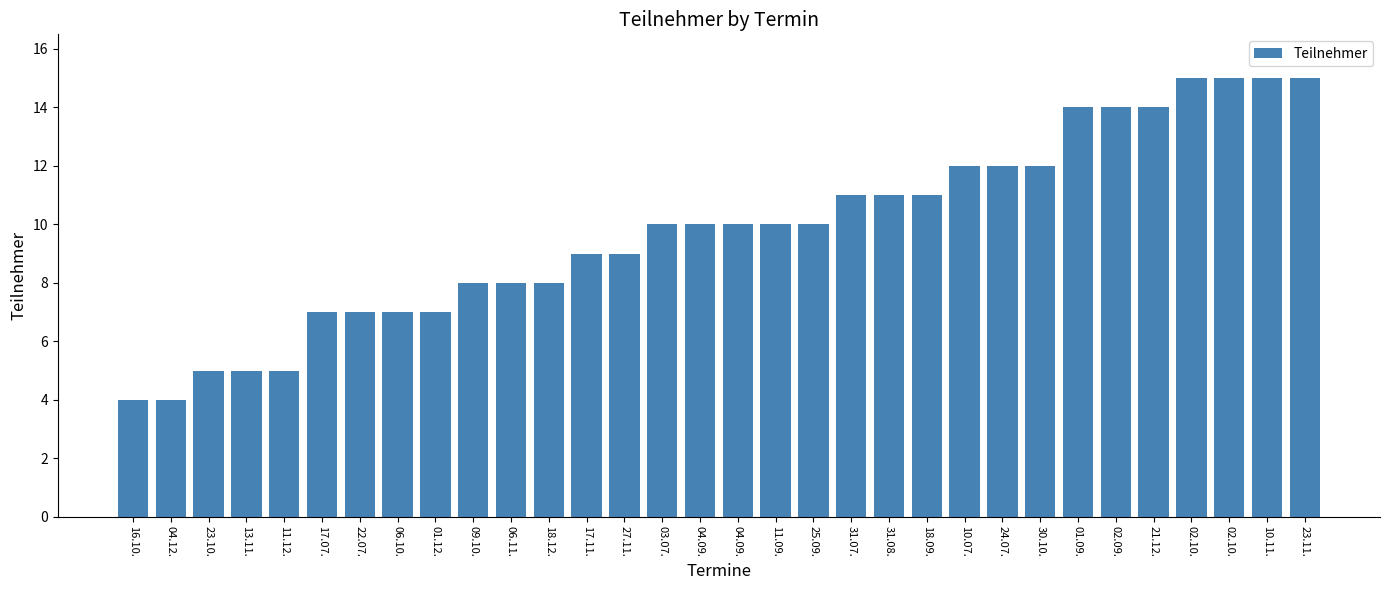

Reading right to left, transcribe all the data shown in this chart.

15	15	15	15	14	14	14	12	12	12	11	11	11	10	10	10	10	10	9	9	8	8	8	7	7	7	7	5	5	5	4	4